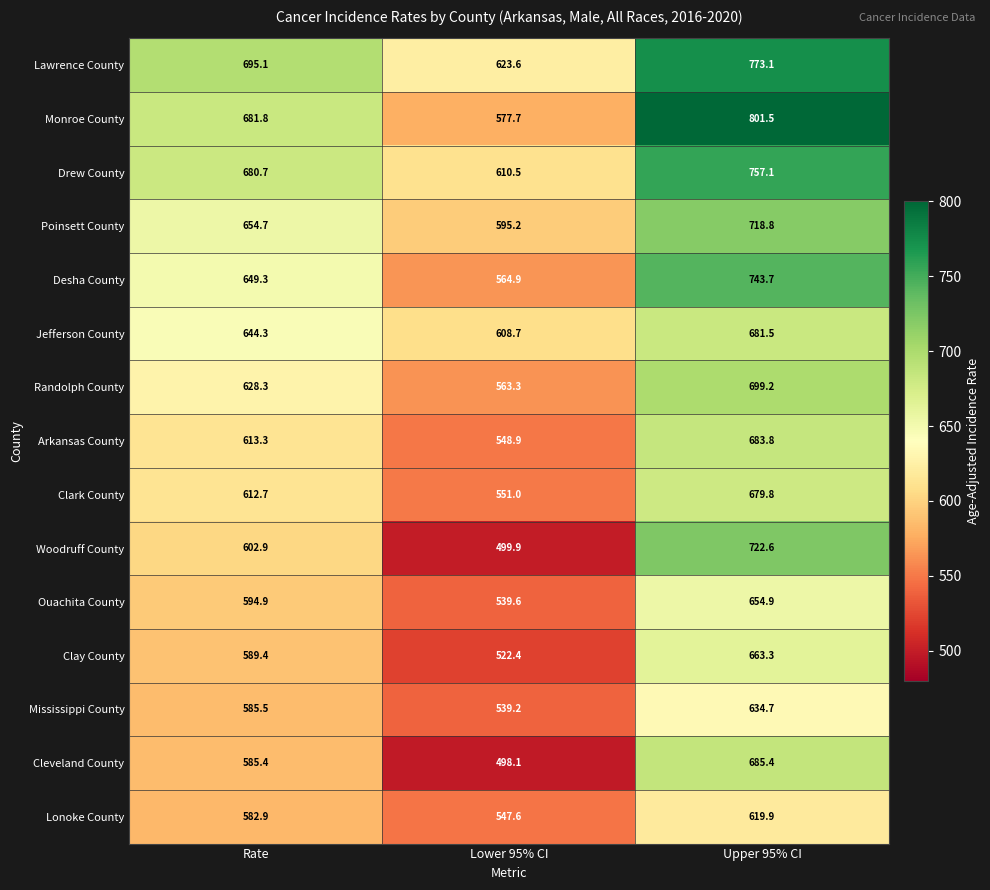

Where is Lawrence County nearest to the value 698?

Rate